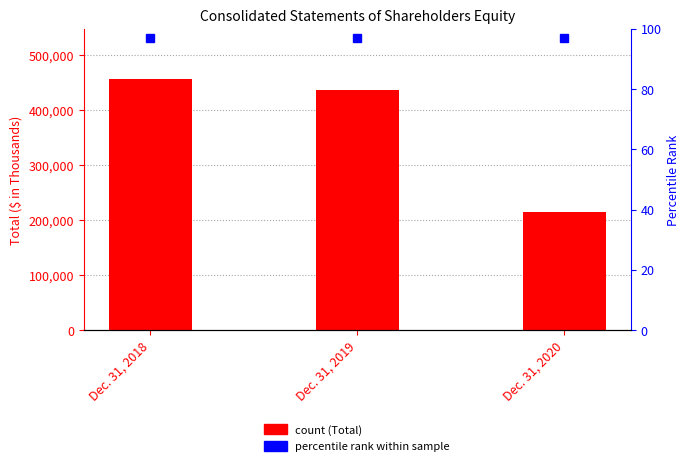

How many bars are there in total?

3